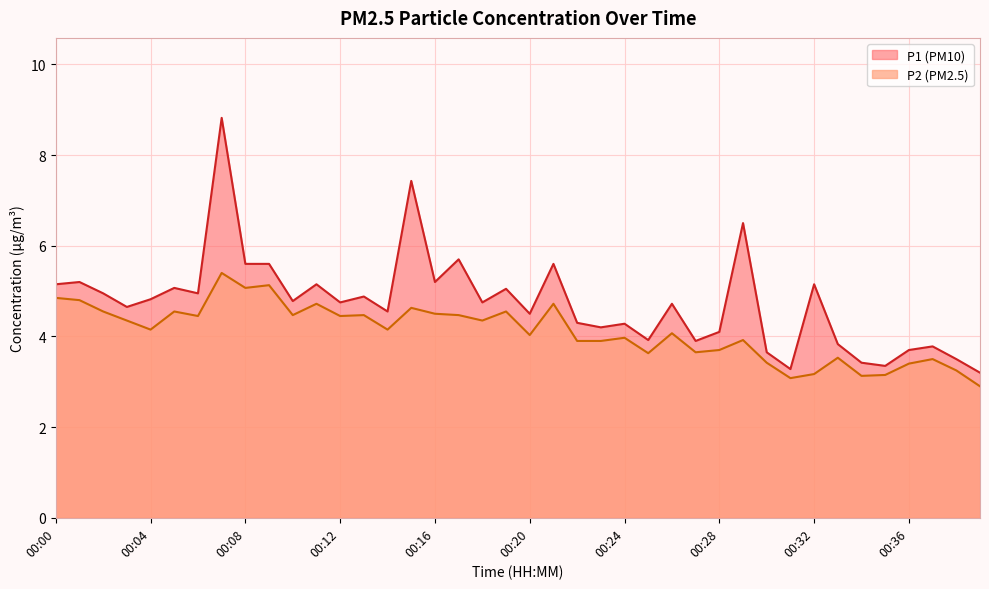

At which category is the sum across all series the highest?

00:07